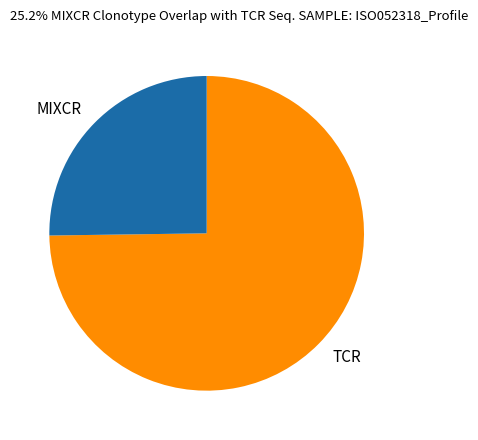

Is there a majority slice in this chart?

Yes